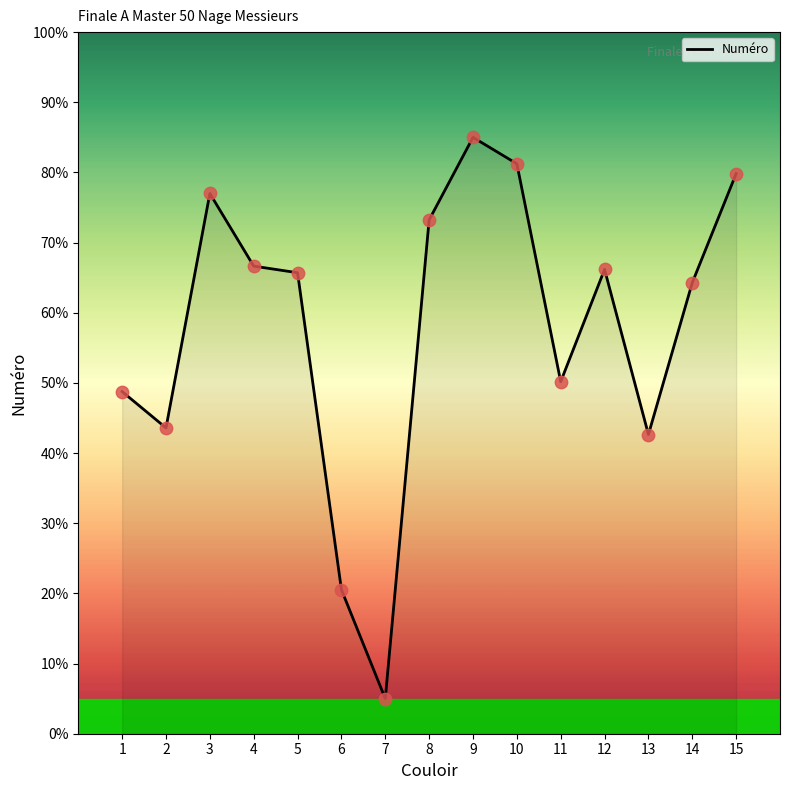

Which has a higher value, 7 or 10?

10